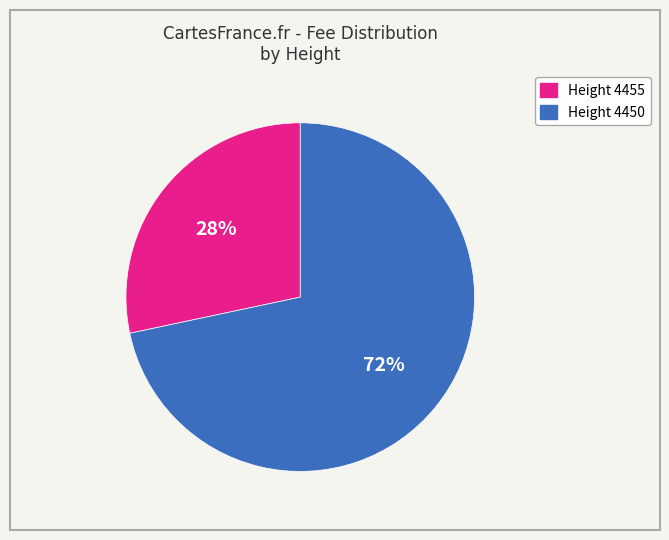

To the nearest percent, what is the average slice percentage?

50%